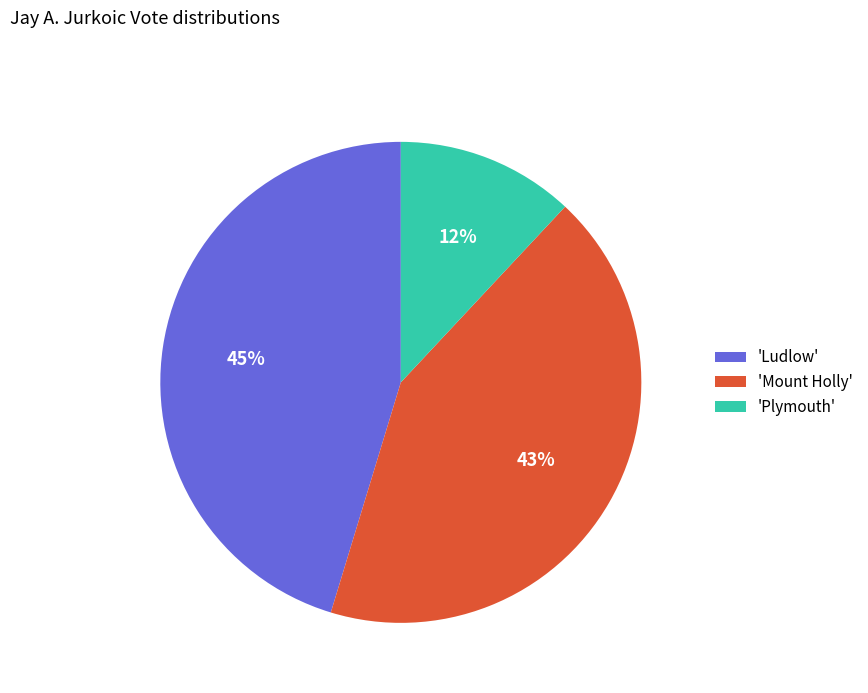

What percentage is the 'Ludlow' slice, to the nearest percent?

45%